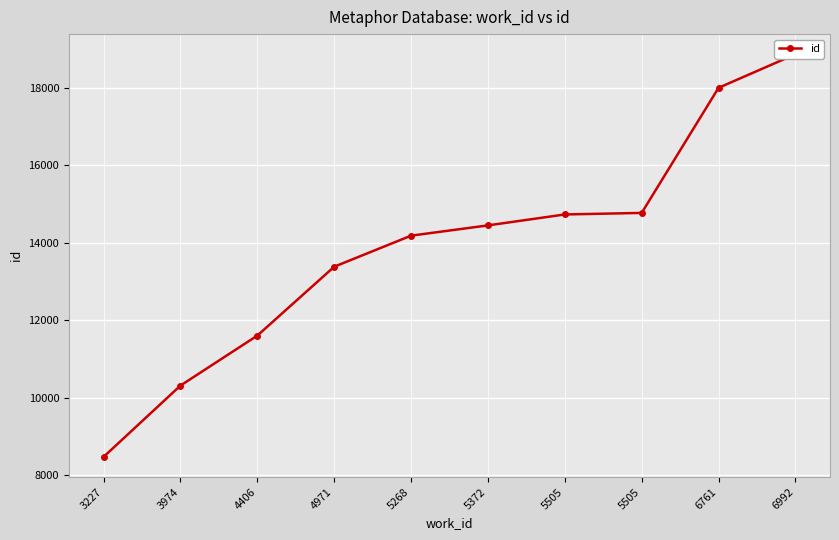

How many lines are shown in the chart?

1